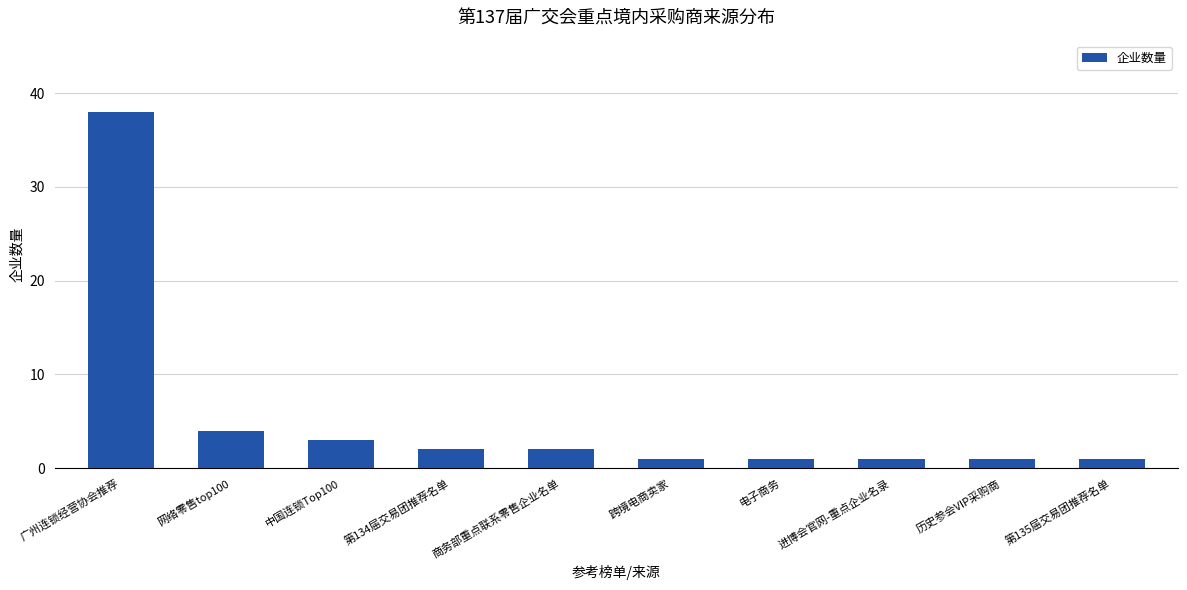

What is the value of the 3rd bar from the left?

3